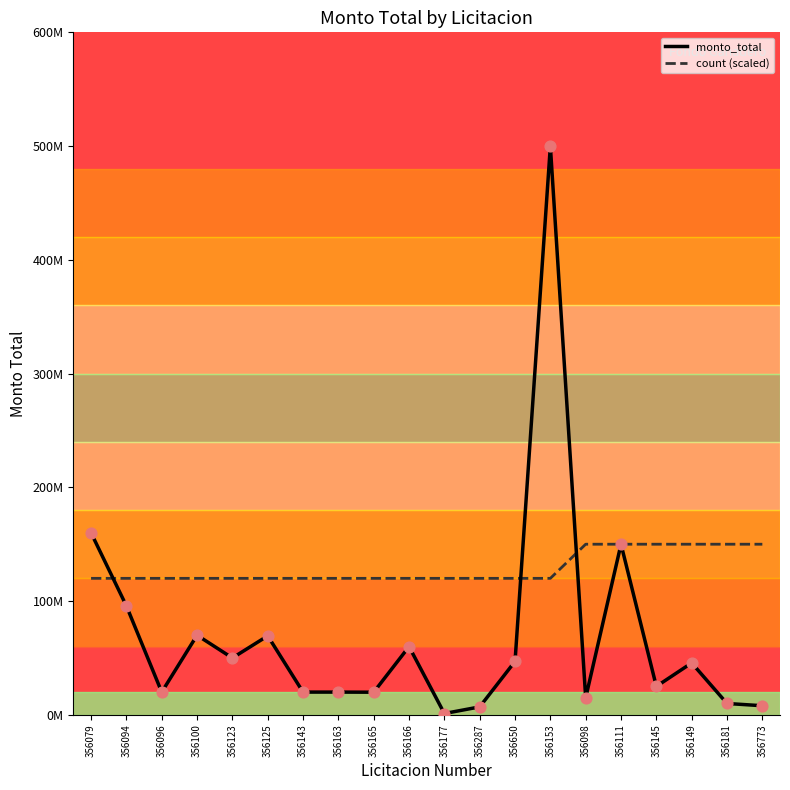

What are all the series names shown in the legend?

monto_total, count (scaled)